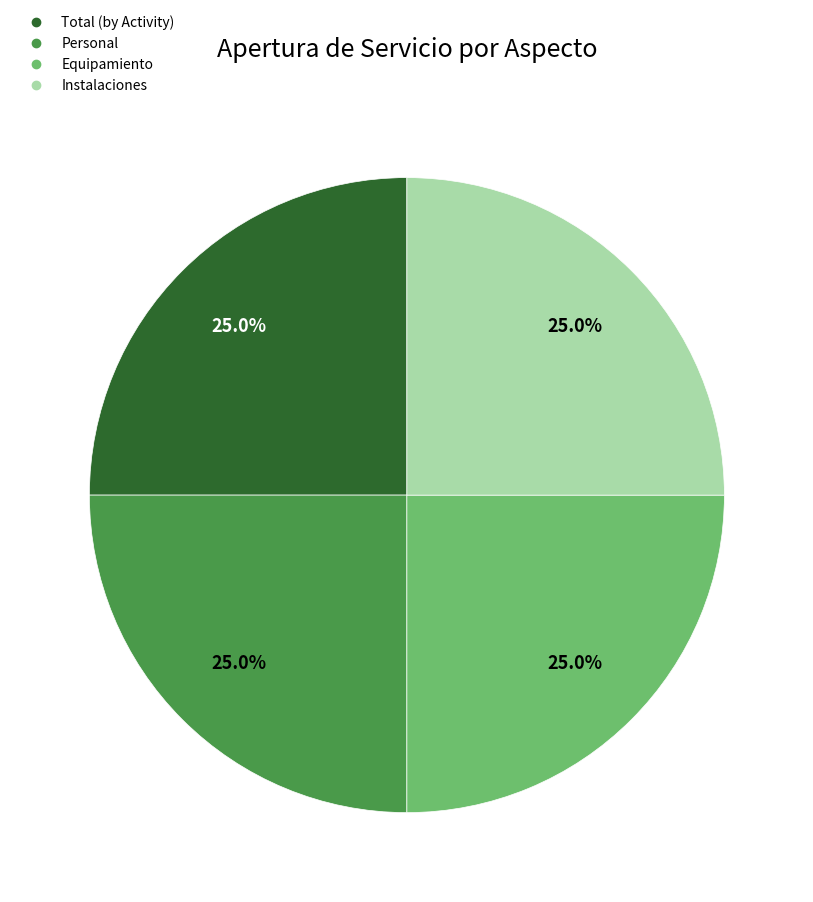

Does any single category account for the majority?

No